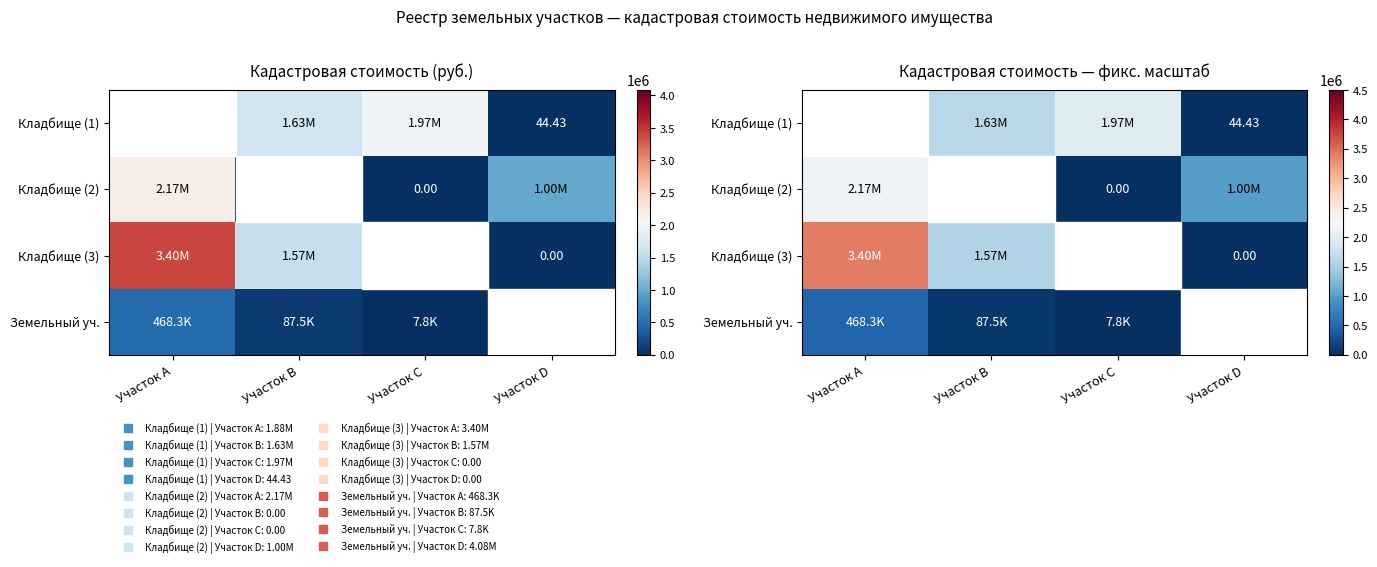

Where is Кладбище (1) nearest to the value 983559?

Участок B